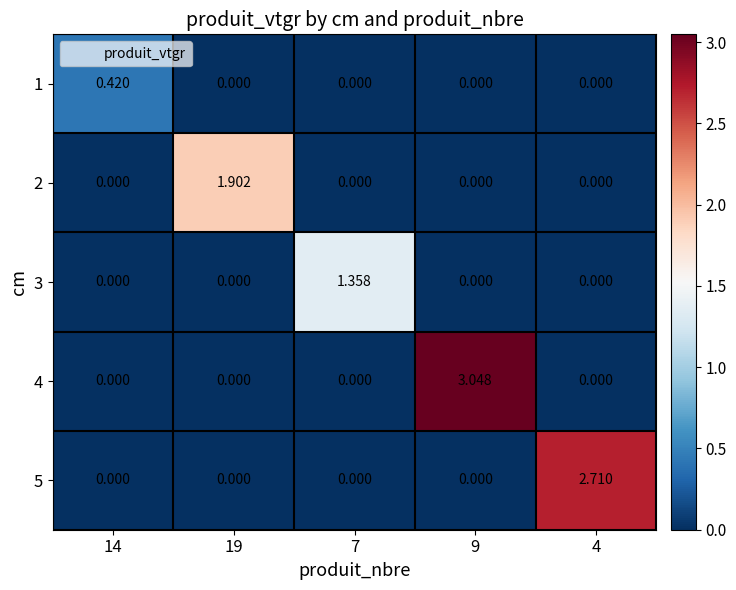

Is the value of 2 at 19 greater than the value of 3 at 19?

Yes